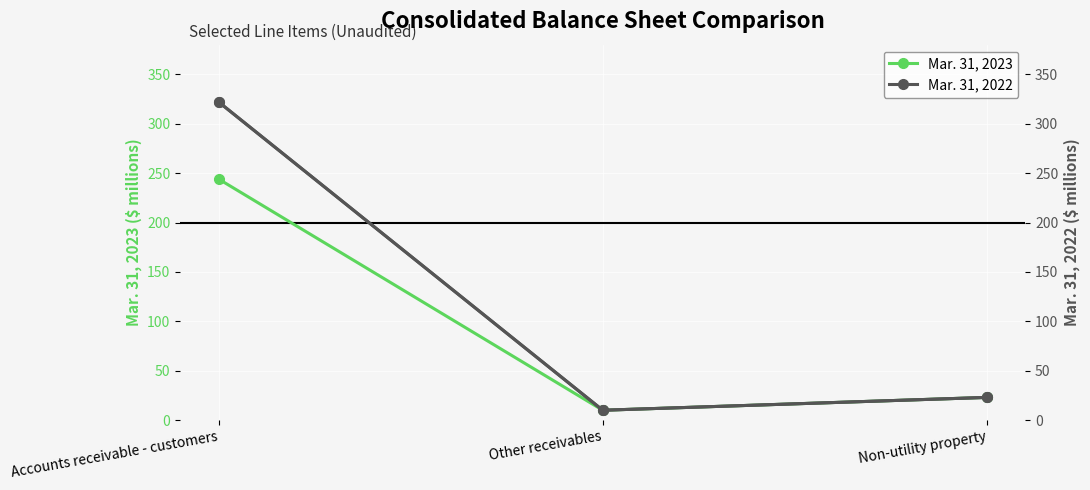

Reading left to right, list all the values displayed in this chart.

Mar. 31, 2023: 244	10	23
Mar. 31, 2022: 322	10	23